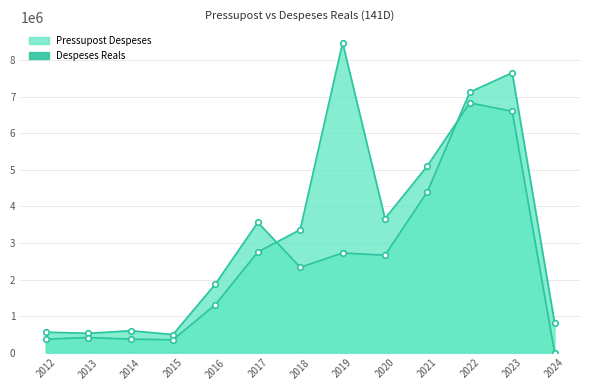

What is the sum of all Pressupost Despeses values?

35352988.0